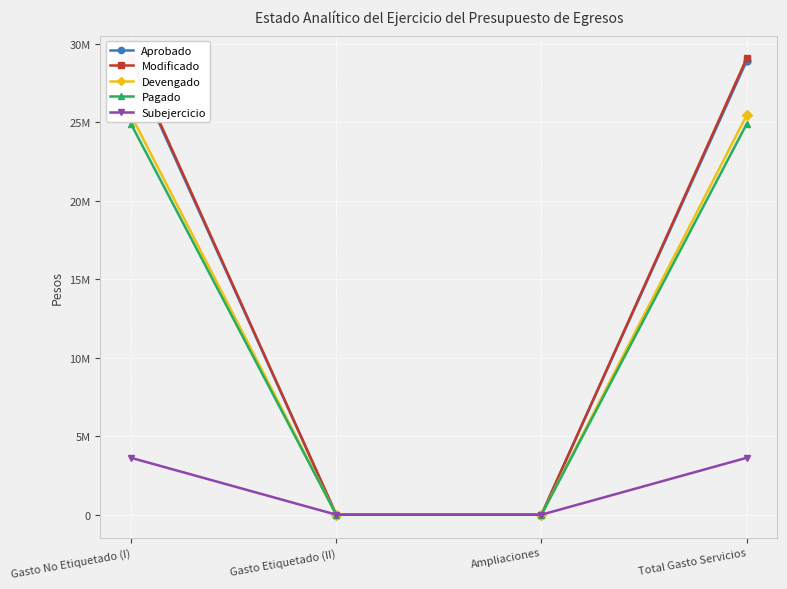

What are all the series names shown in the legend?

Aprobado, Modificado, Devengado, Pagado, Subejercicio